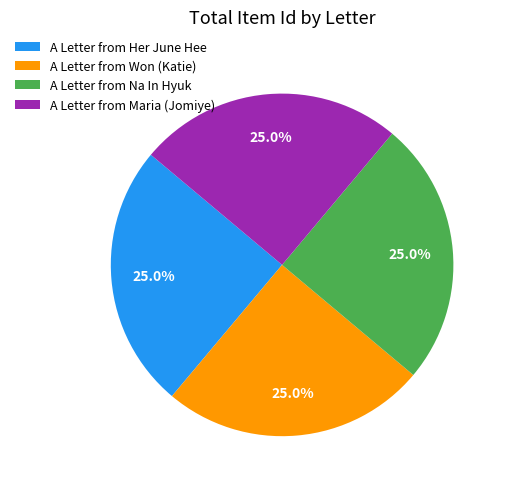

What percentage do A Letter from Her June Hee and A Letter from Maria (Jomiye) together represent?

50.0%